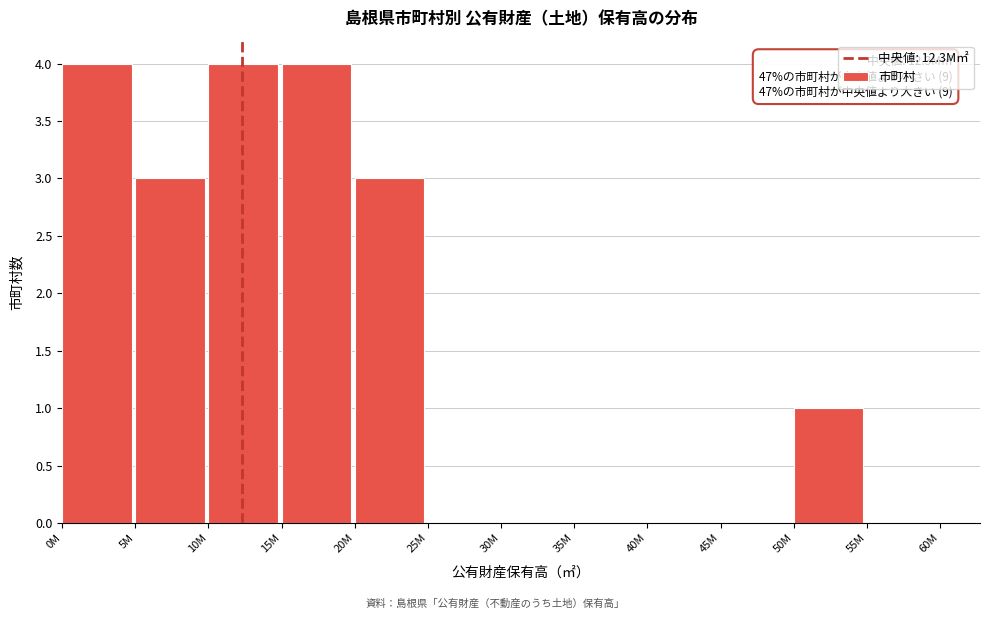

Reading left to right, list all the values displayed in this chart.

0M=4	5M=3	10M=4	15M=4	20M=3	25M=0	30M=0	35M=0	40M=0	45M=0	50M=1	55M=0